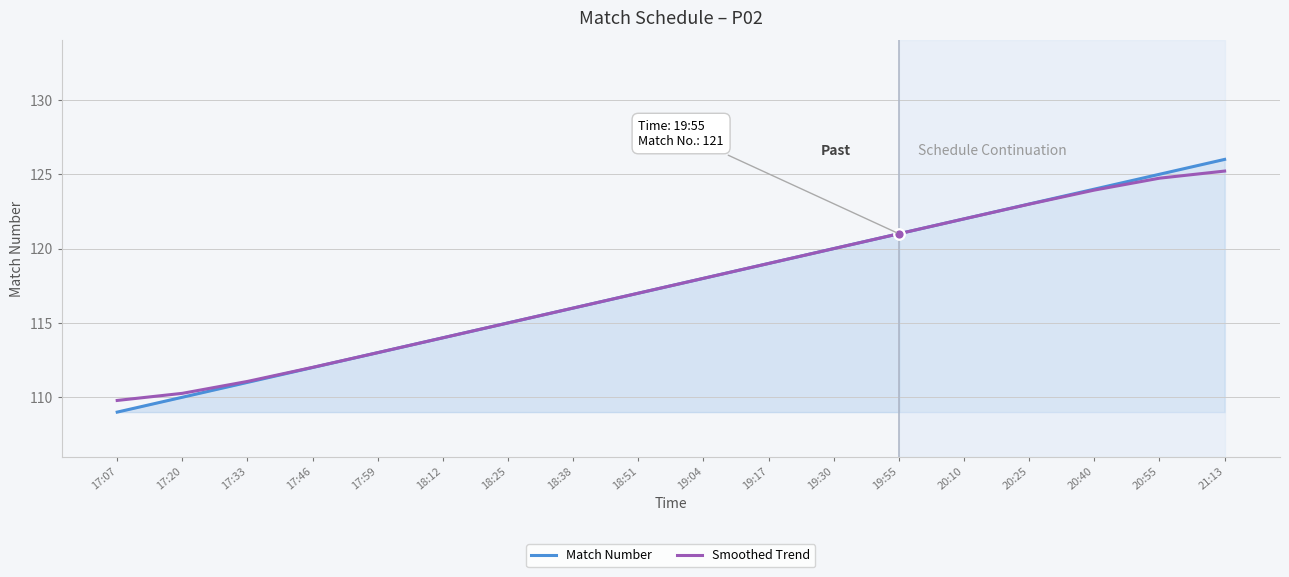

What are all the series names shown in the legend?

Match Number, Smoothed Trend